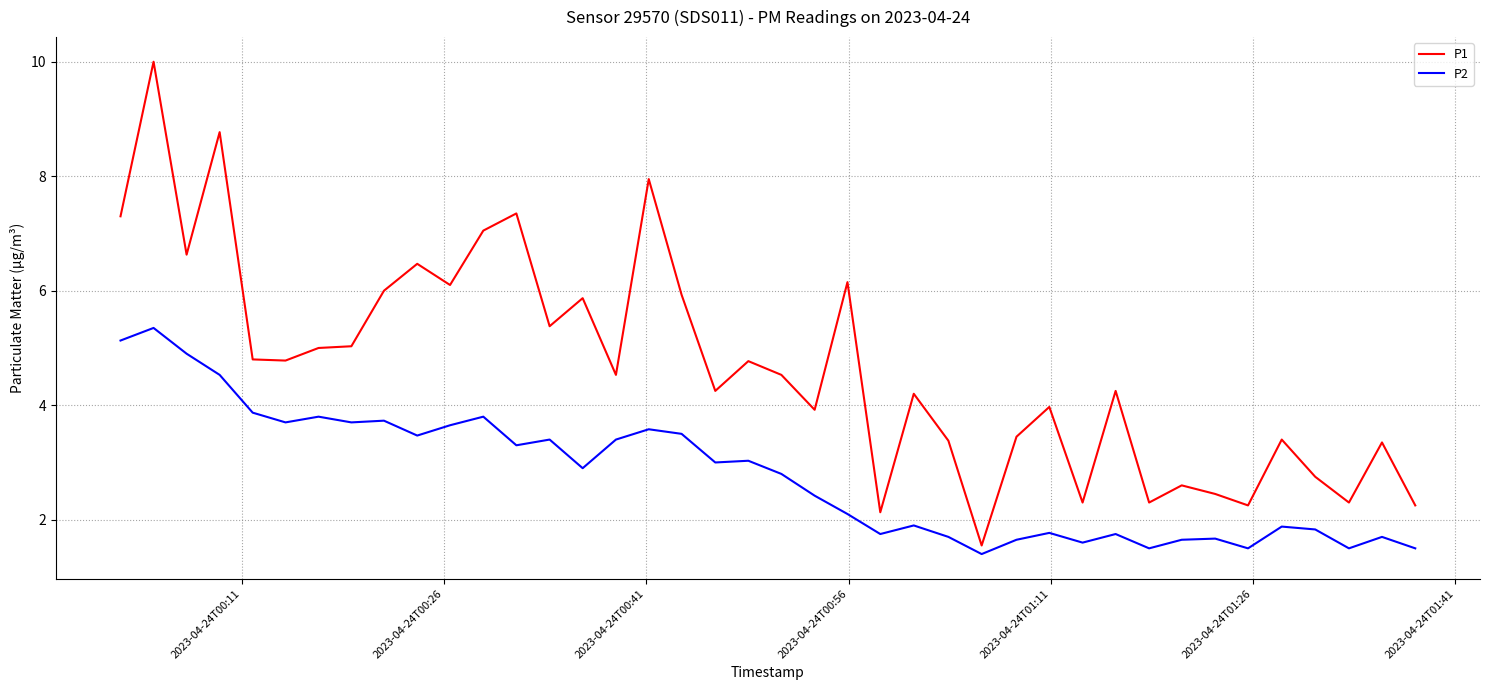

What is the maximum value shown in the chart?

10.0